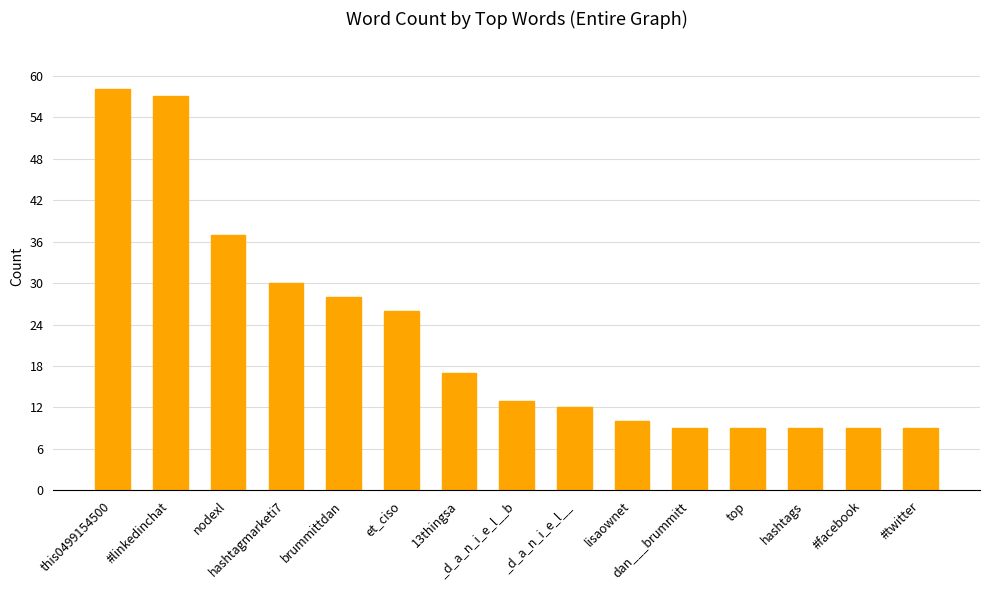

How many data points are less than 13?

7